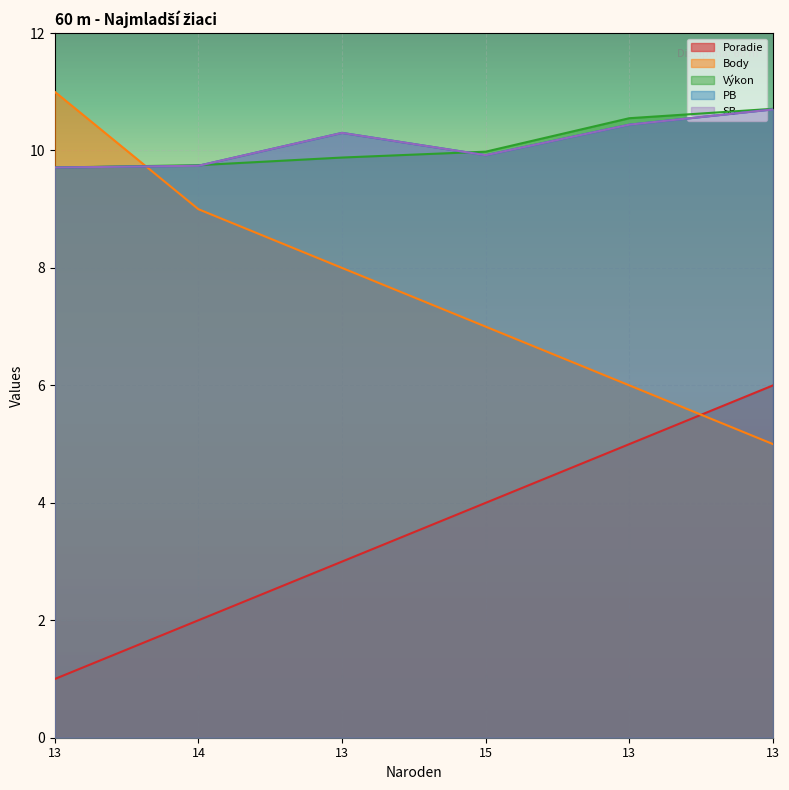

How many lines are shown in the chart?

5